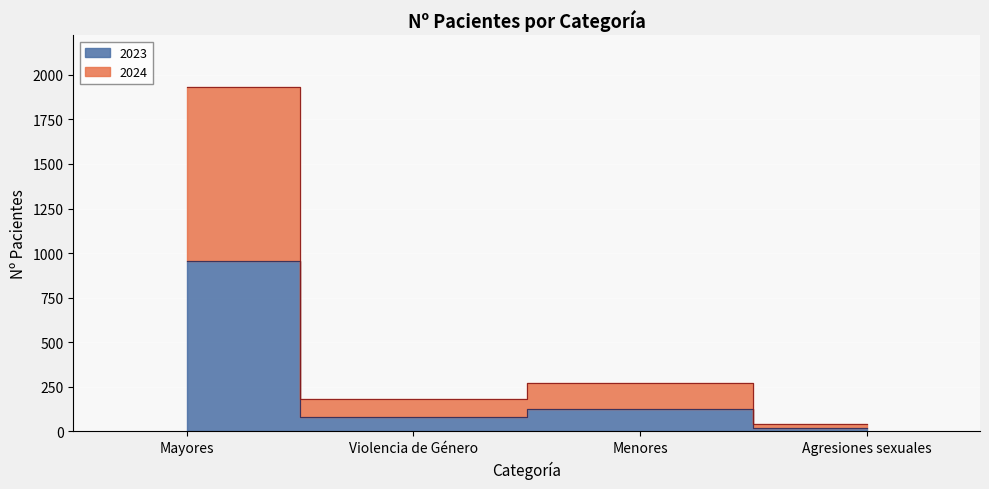

True or false: 2024 and 2023 cross at least once.

False